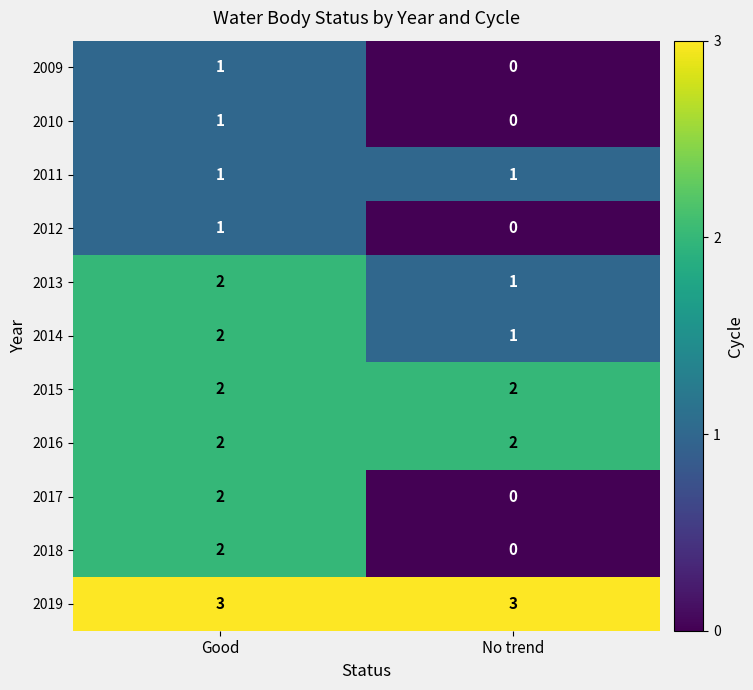

At how many categories does at least one series exceed 2?

2